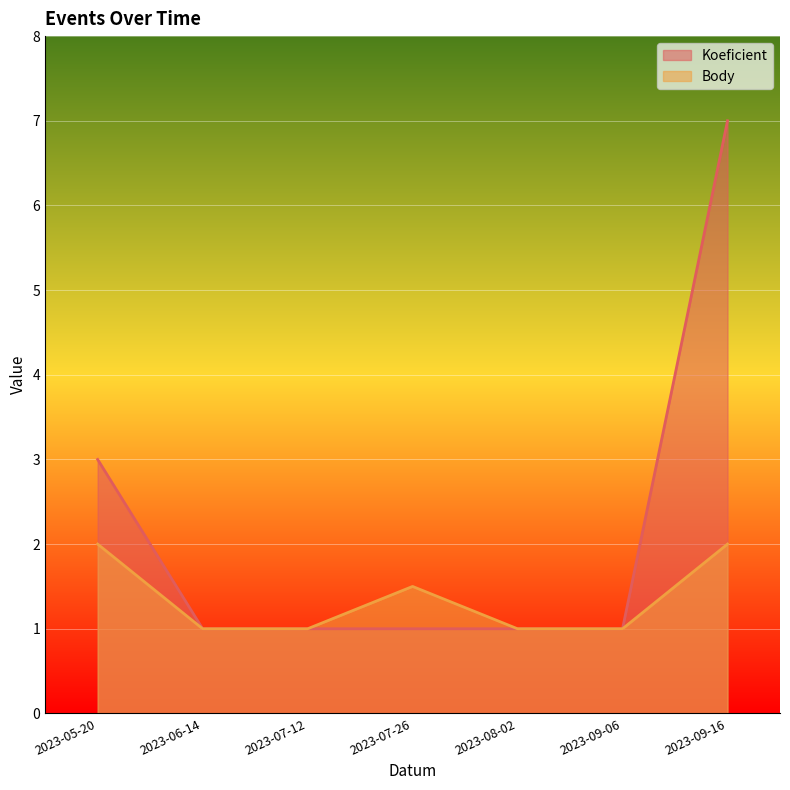

How many lines are shown in the chart?

2